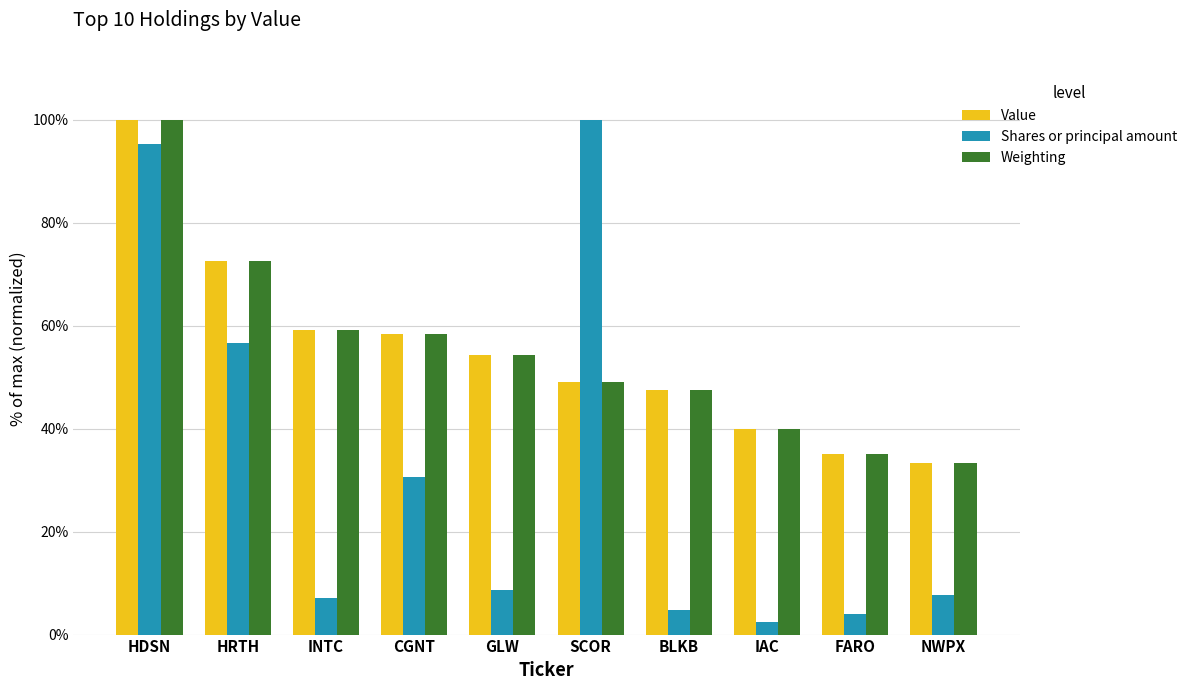

At which category is the sum across all series the highest?

HDSN